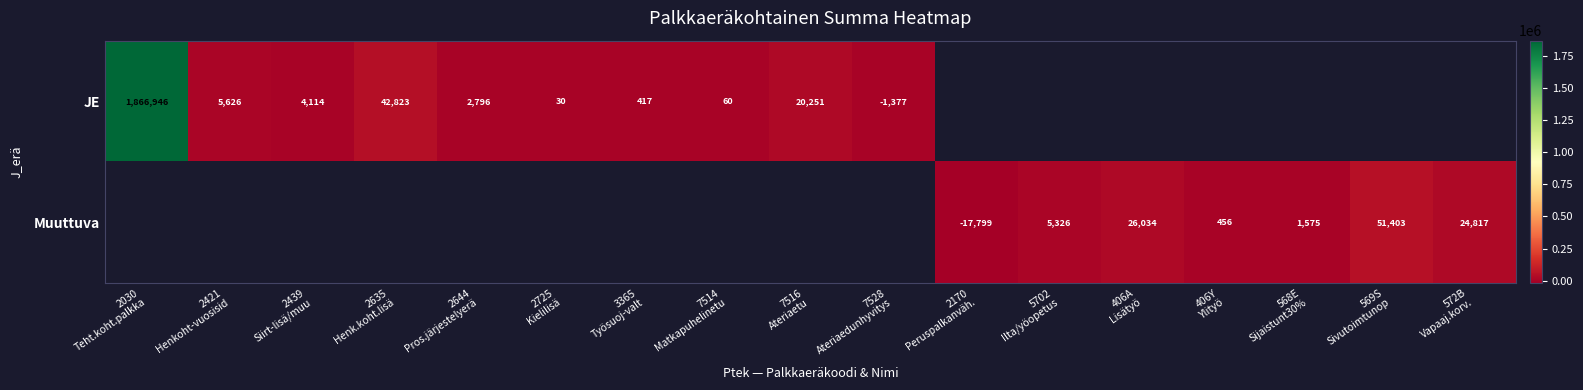

Rank the series by their average value, from lowest to highest.

JE, Muuttuva